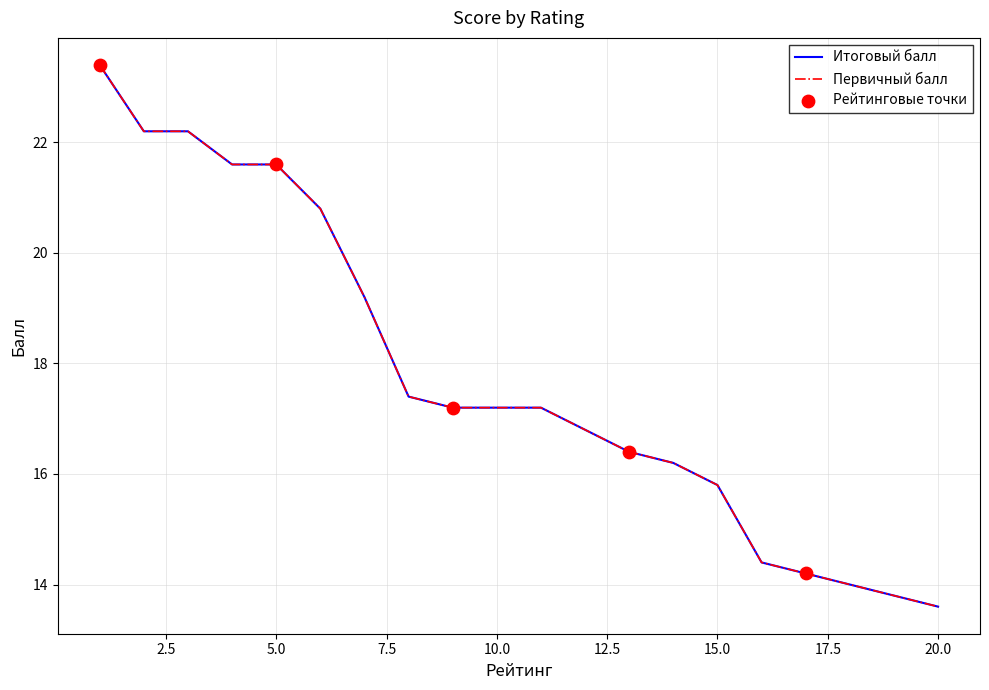

Does the chart have visible grid lines?

Yes